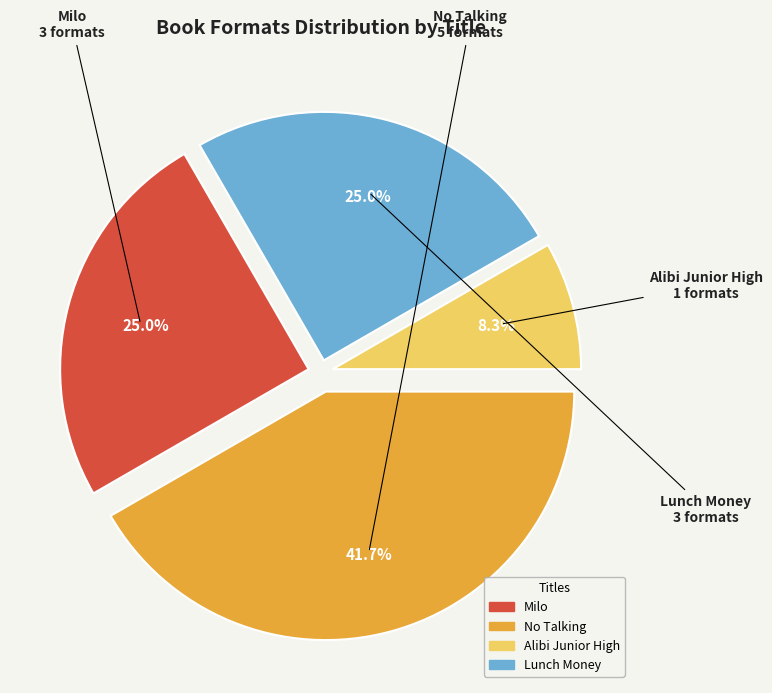

Combined, do Alibi Junior High and Lunch Money account for over 50%?

No